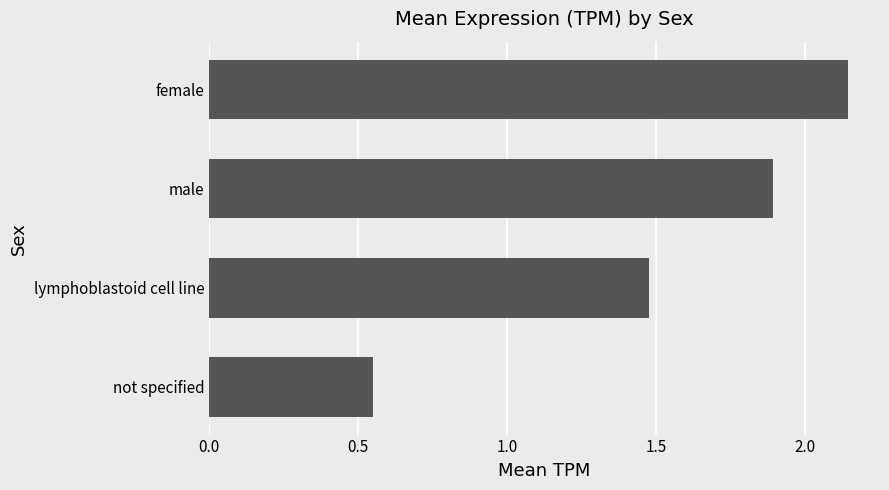

What is the ratio of the value at not specified to the value at male?

0.3